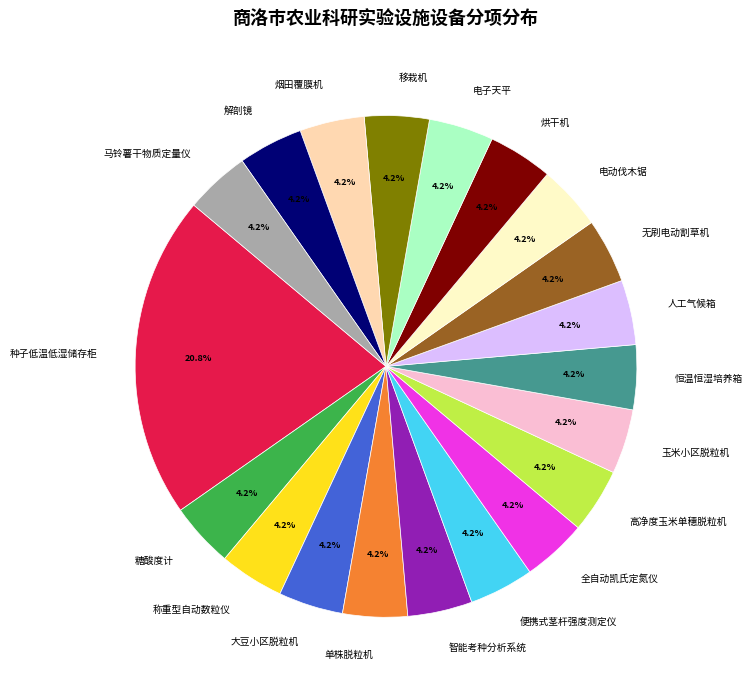

True or false: 糖酸度计 accounts for 4% of the total.

True